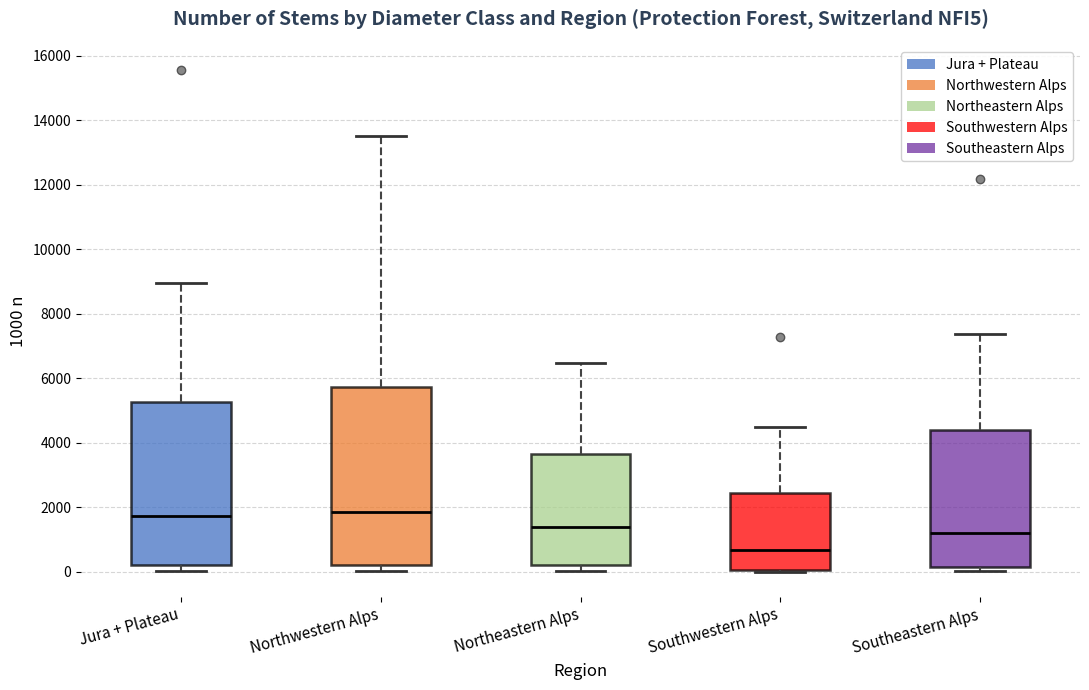

Which box is the tallest, from its lower edge to its upper edge?

Northwestern Alps